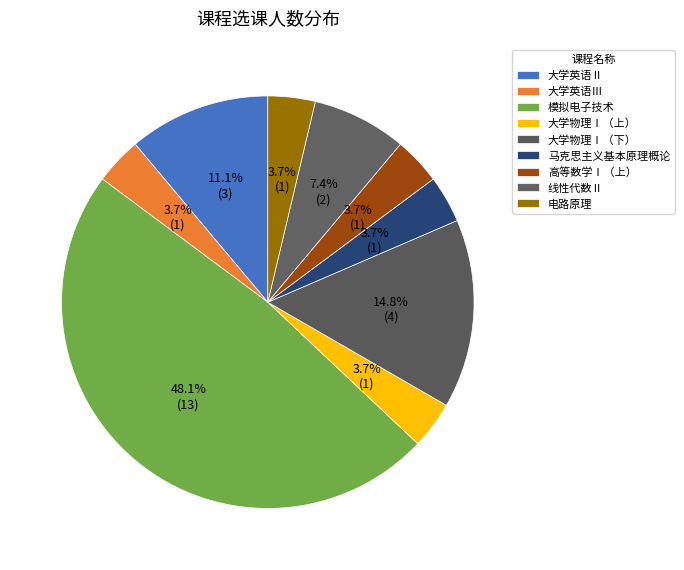

Combined, what portion of the pie is 大学物理Ⅰ（下） and 大学英语Ⅱ?

25.9%